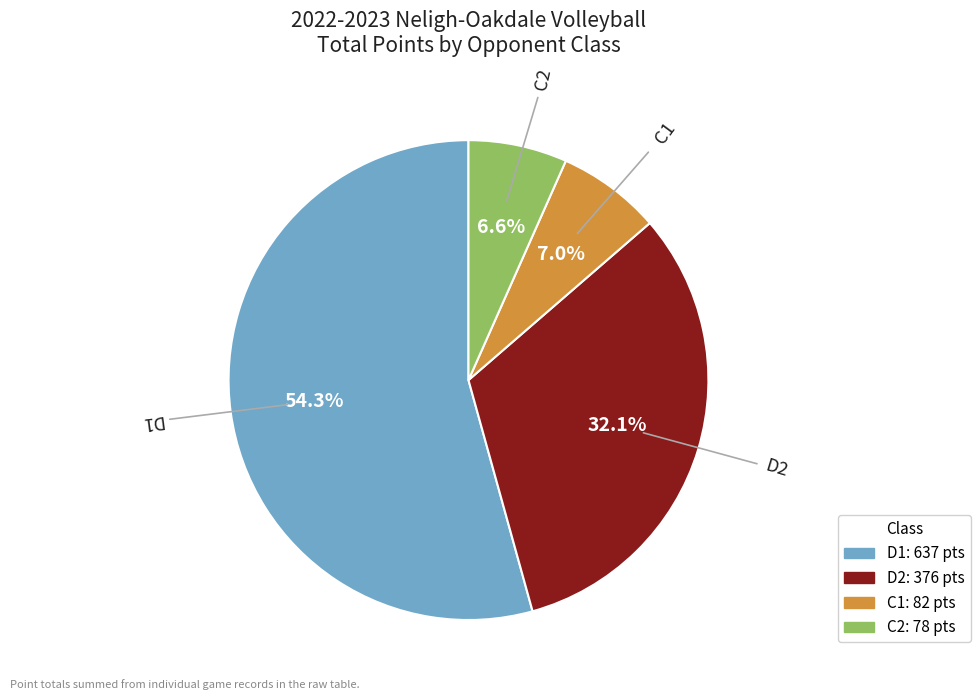

What is the largest slice in the pie chart?

D1